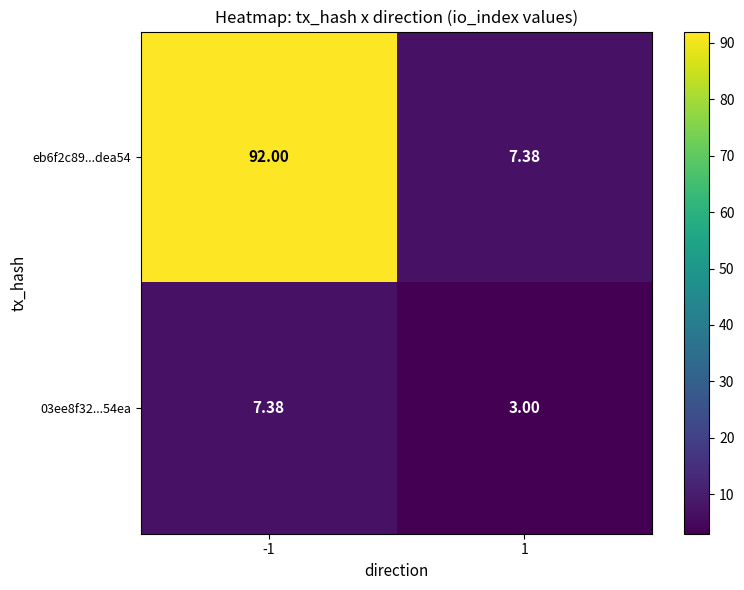

List the series in order of their overall mean, lowest first.

03ee8f32...54ea, eb6f2c89...dea54